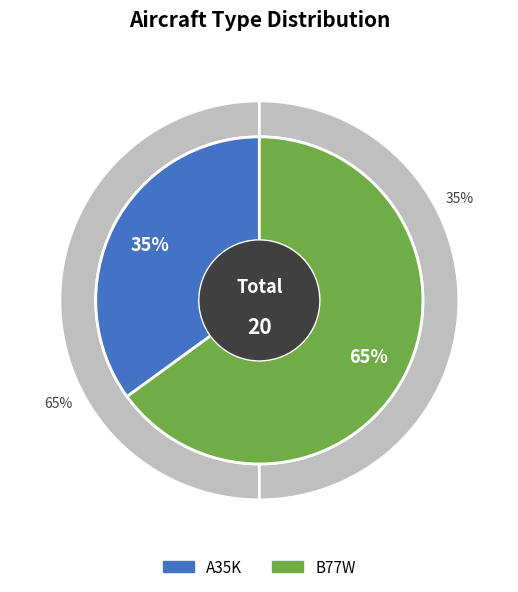

To the nearest percent, what percentage of the pie is A35K?

35%